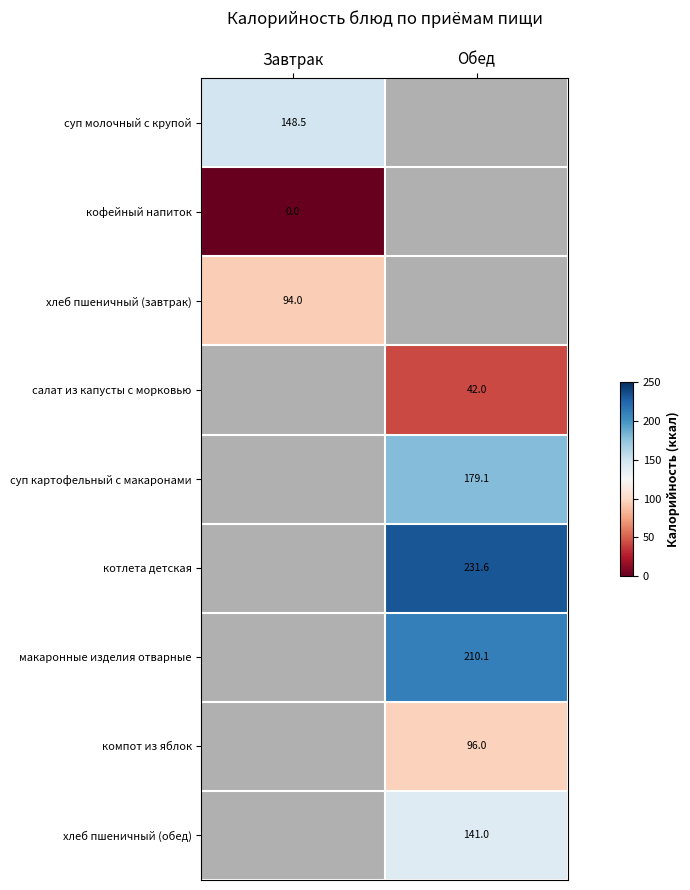

How many series are shown in this chart?

9